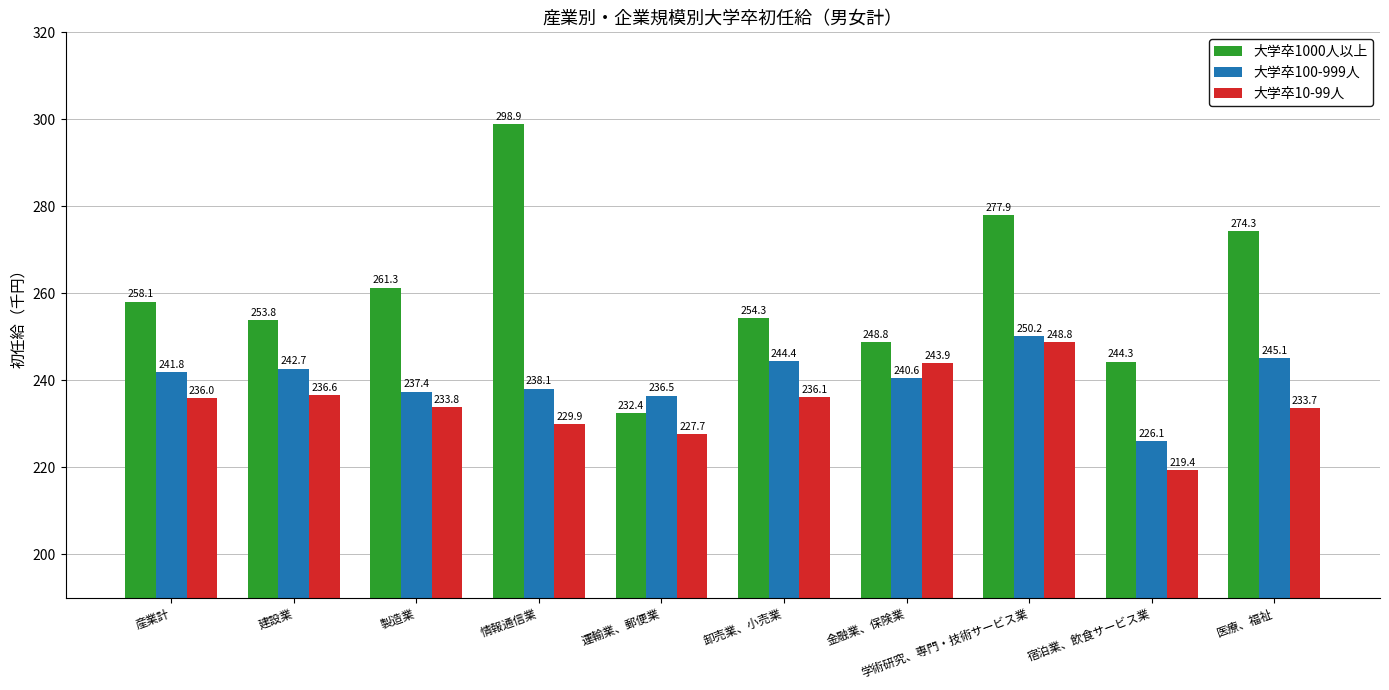

Is it true that 大学卒100-999人 equals 238.1 at 情報通信業?

True